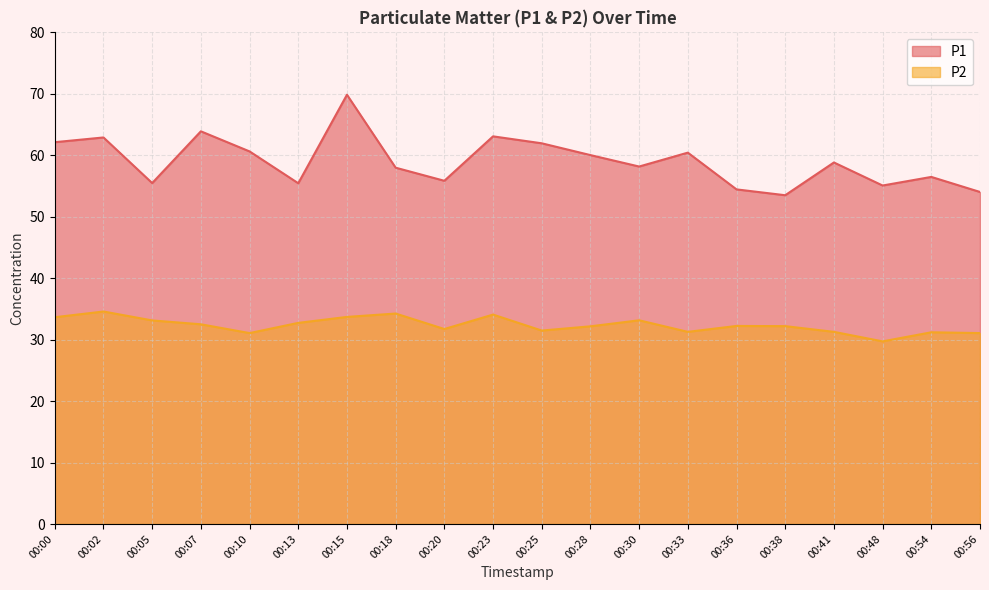

What is the sum of the P1 values at 00:33 and 00:38?

113.9